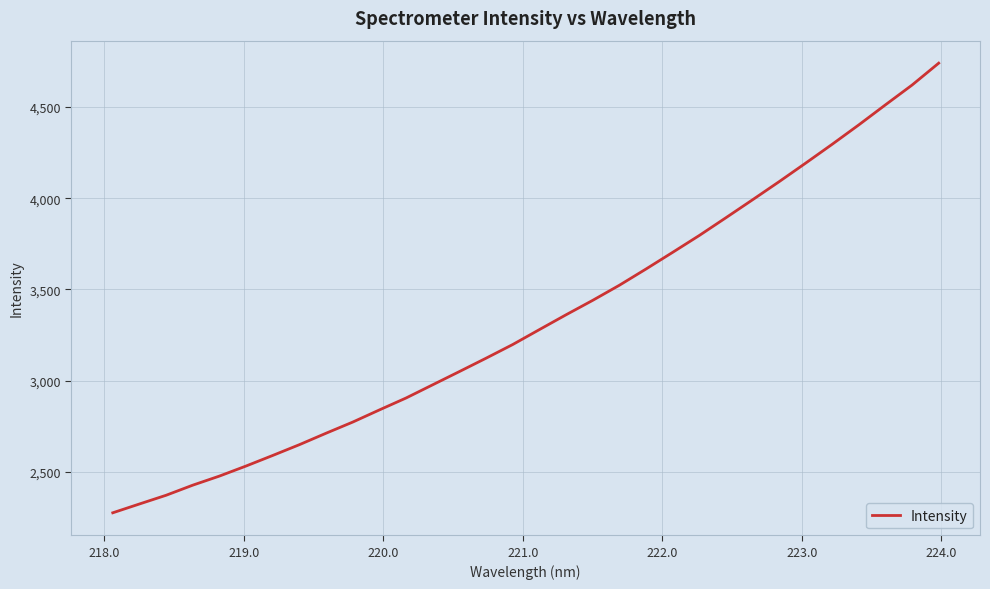

What is the maximum value shown in the chart?

4739.9